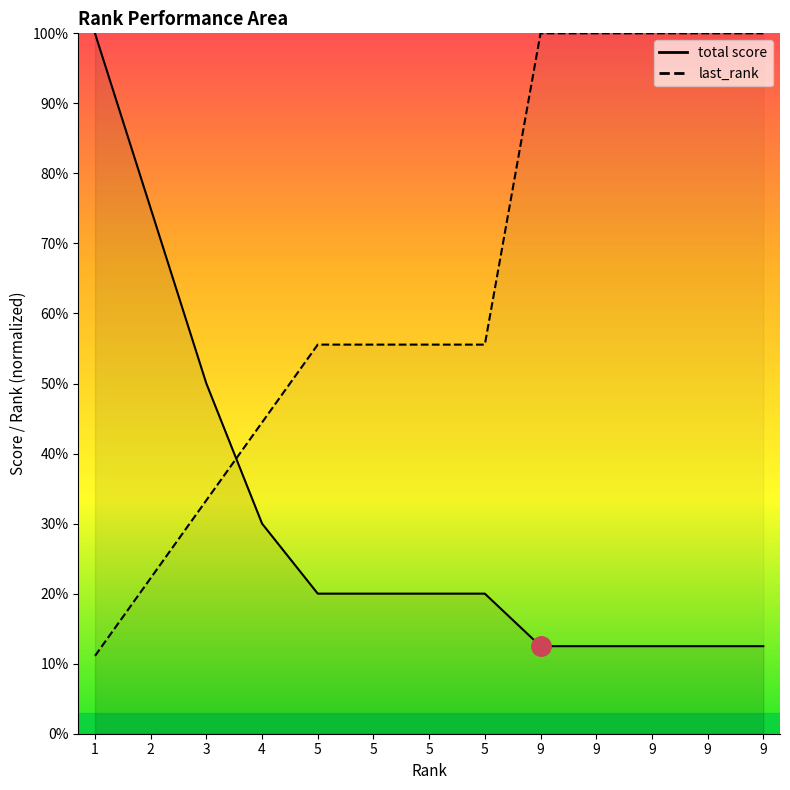

True or false: last_rank has a value of 17.5 at 1.

False